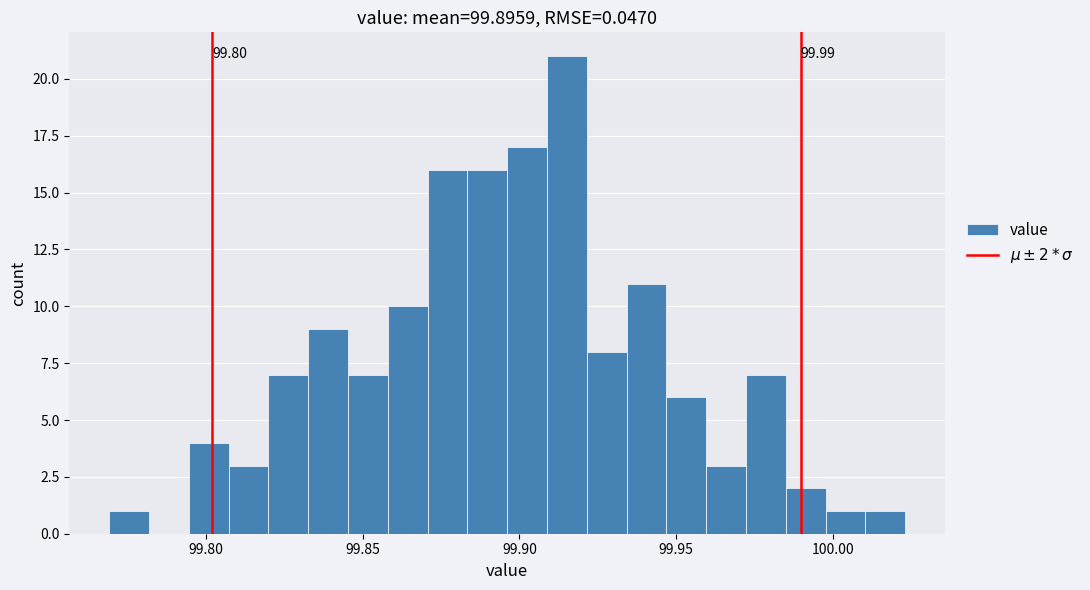

Read against the x-axis, roughly where is the centre of the tallest bar?

99.915